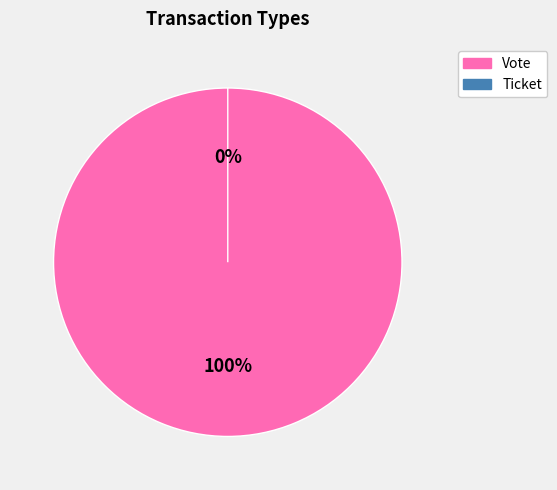

What is the change in value from Vote to Ticket?

-1